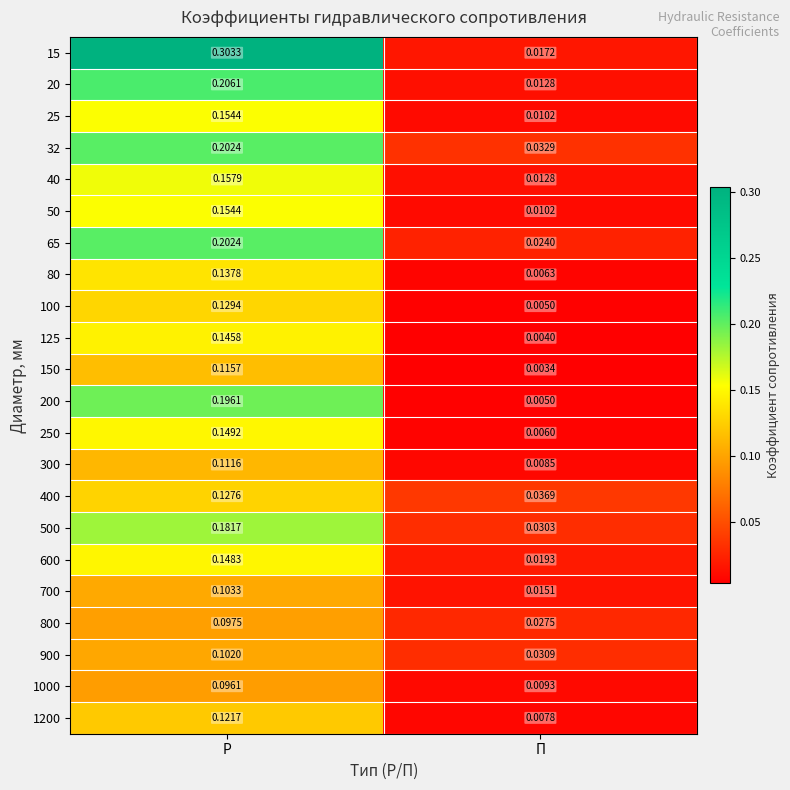

Is the value of 1000 at Р greater than the value of 900 at Р?

No